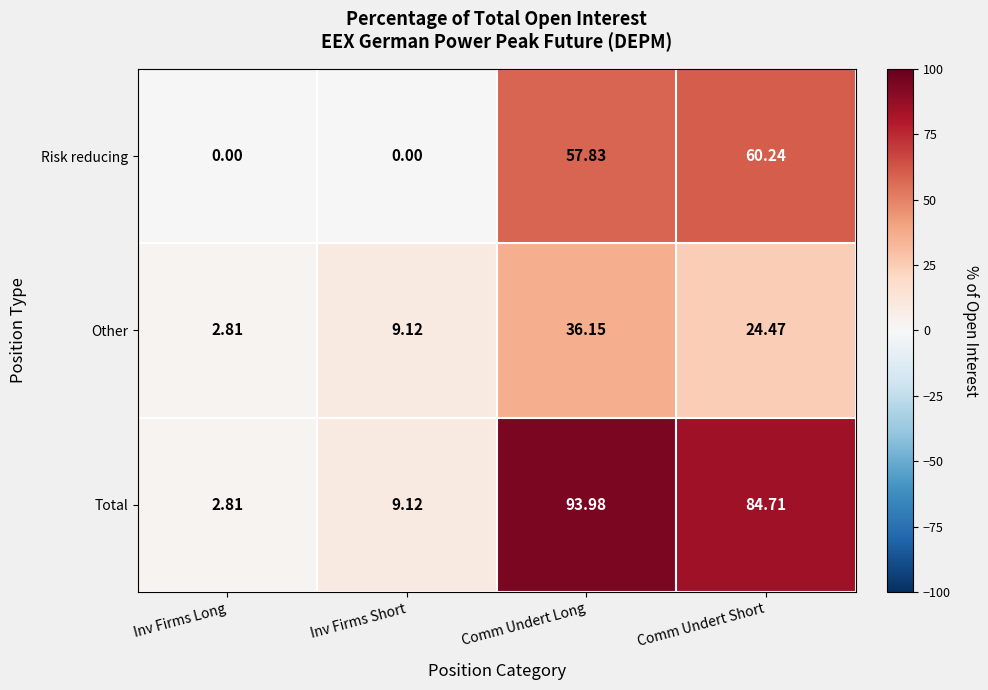

At Comm Undert Long, list the series in order from smallest to largest.

Other, Risk reducing, Total